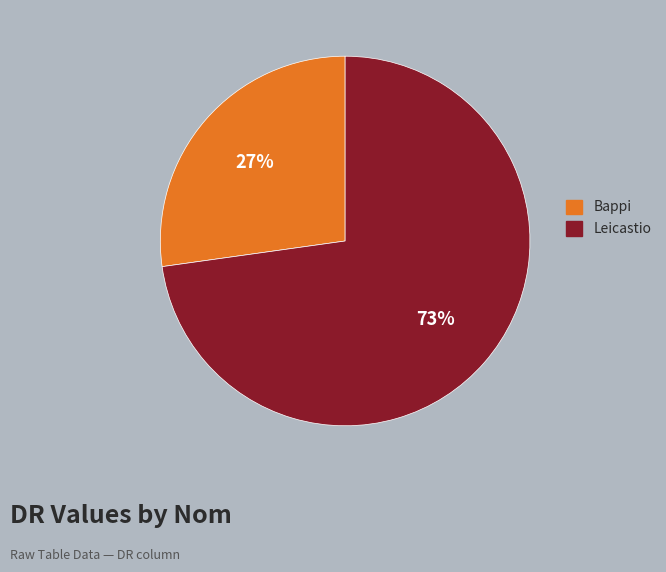

What is the ratio of the value at Bappi to the value at Leicastio?

0.4